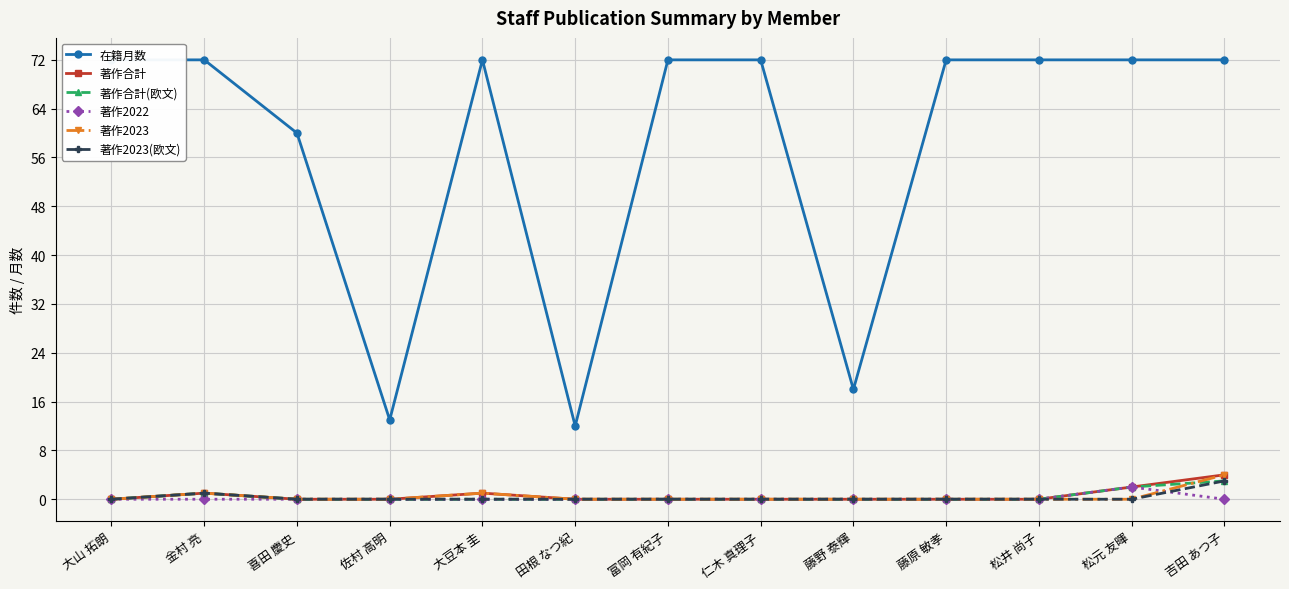

What is the label of the 5th point from the left?

大豆本 圭